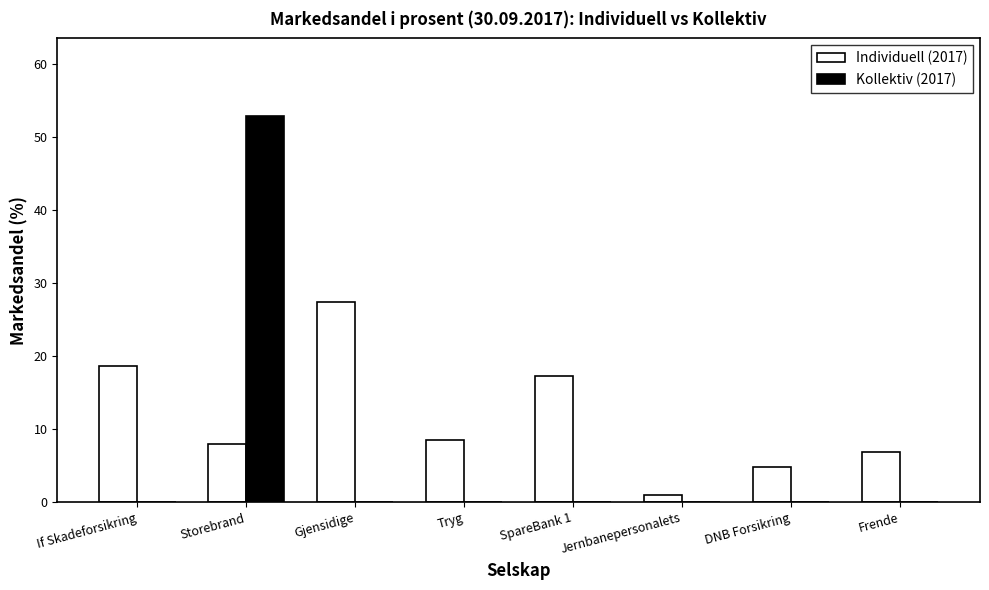

Which series has the largest range (max minus min)?

Kollektiv (2017)